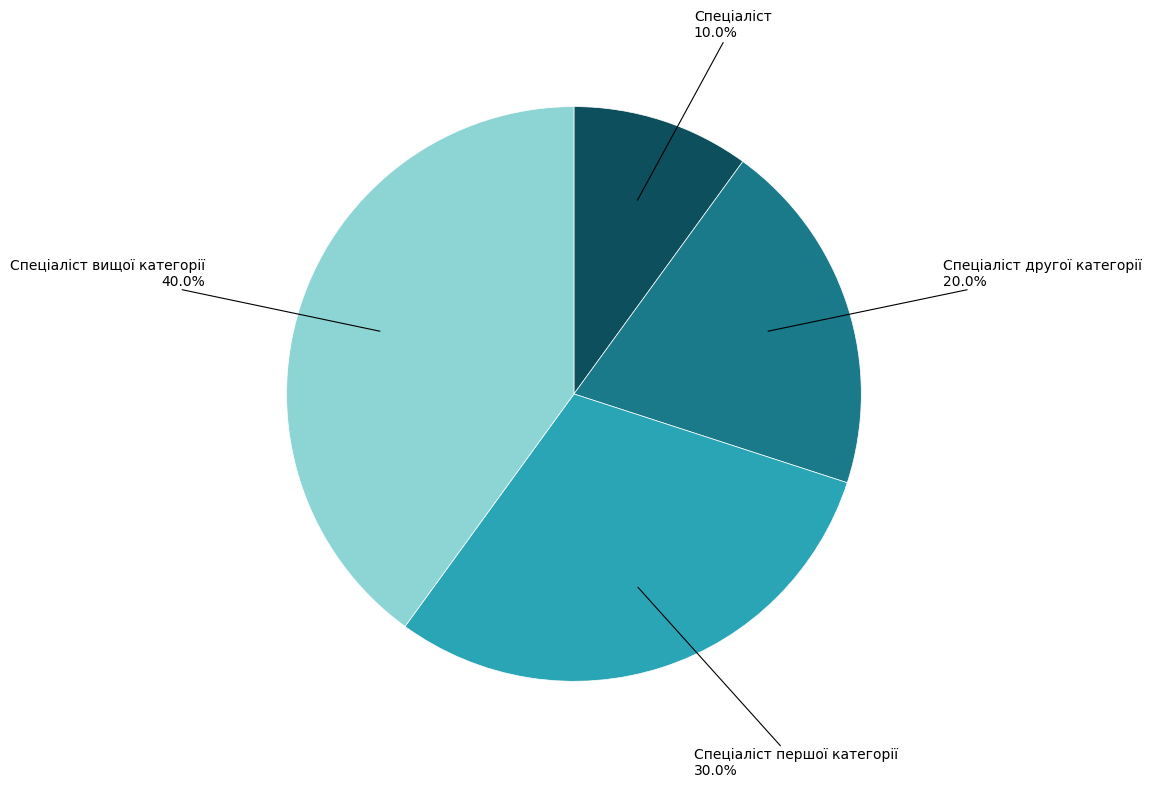

To the nearest percent, what portion does Спеціаліст другої категорії represent?

20%